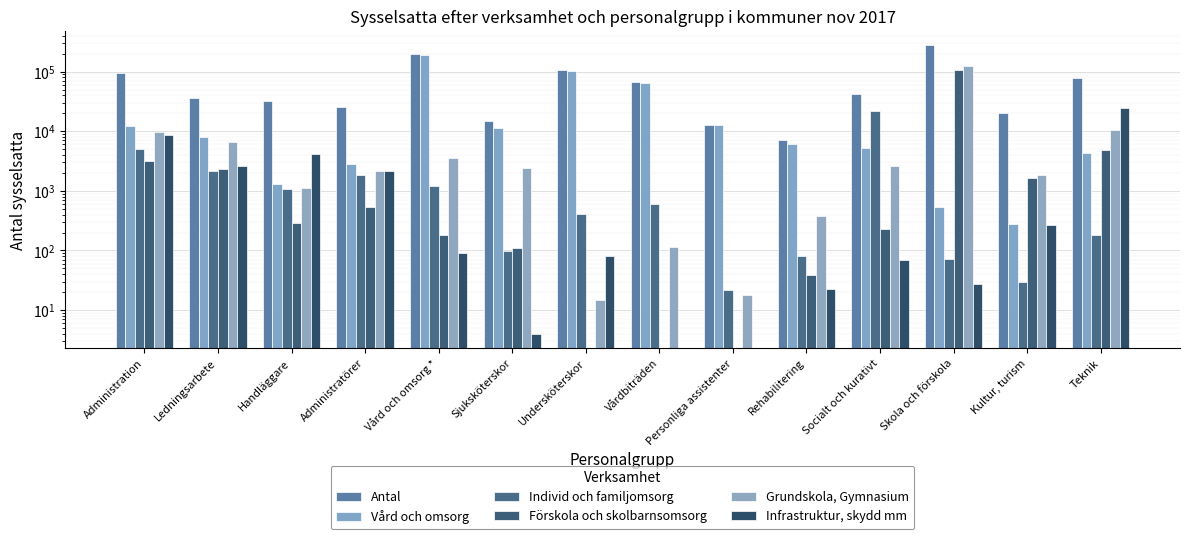

Is the value of Individ och familjomsorg at Undersköterskor greater than the value of Vård och omsorg at Ledningsarbete?

No